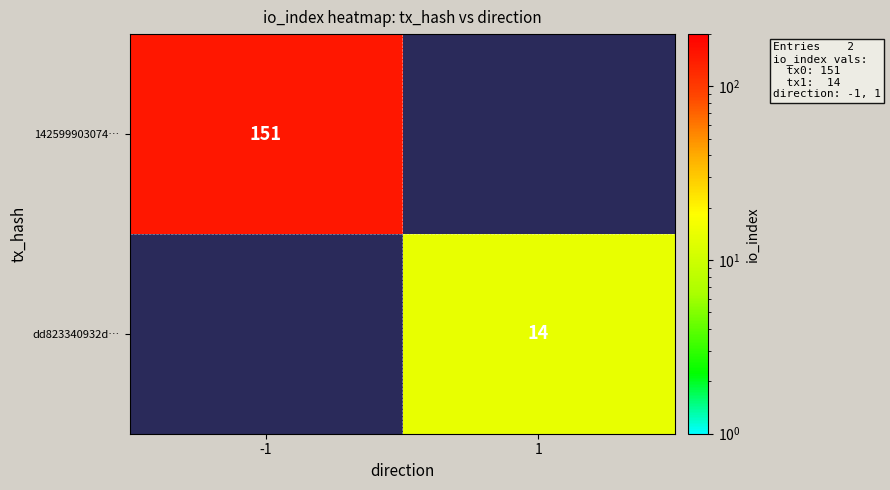

The dd823340932d… series shows 14 at 1. True or false?

True